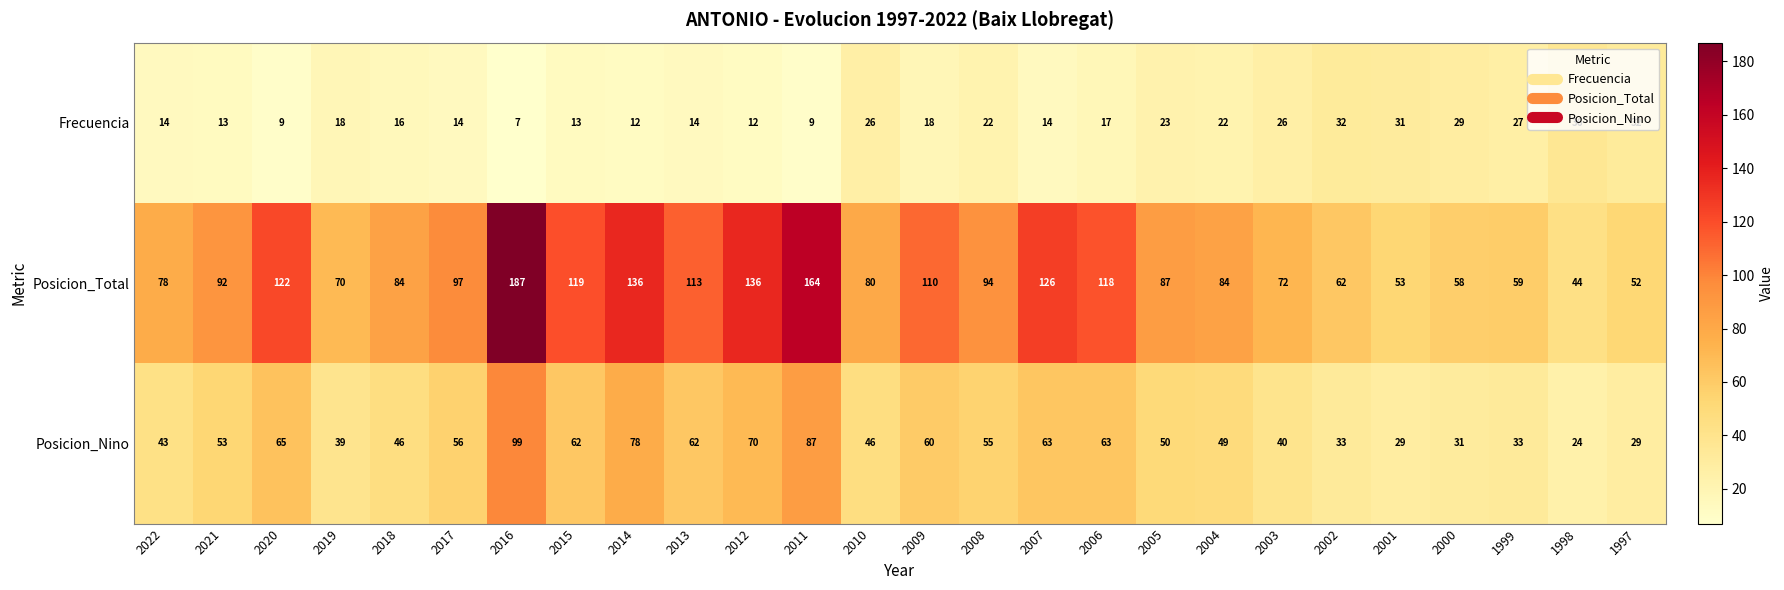

How many distinct data groups are displayed?

3